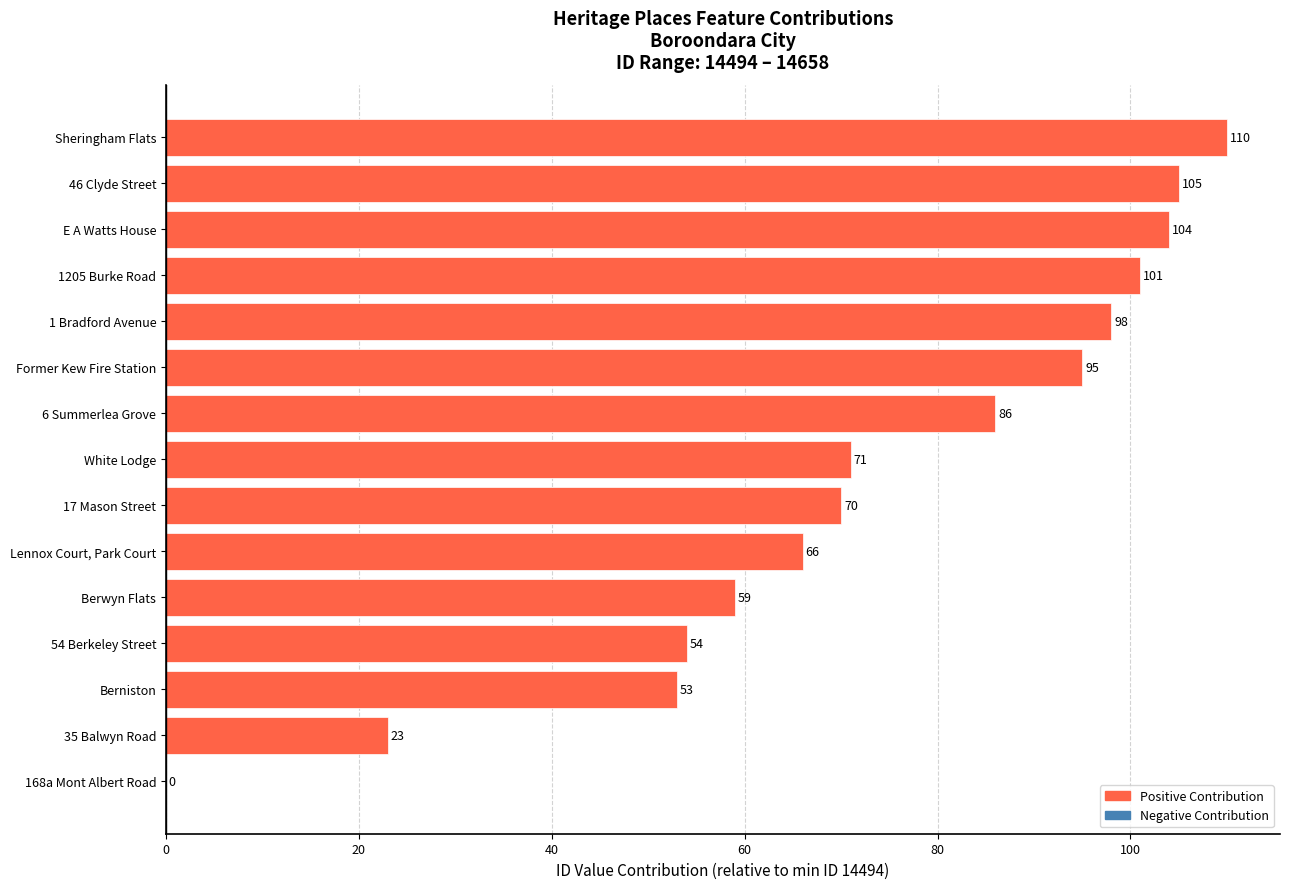

What is the change in value from 168a Mont Albert Road to 54 Berkeley Street?

+54